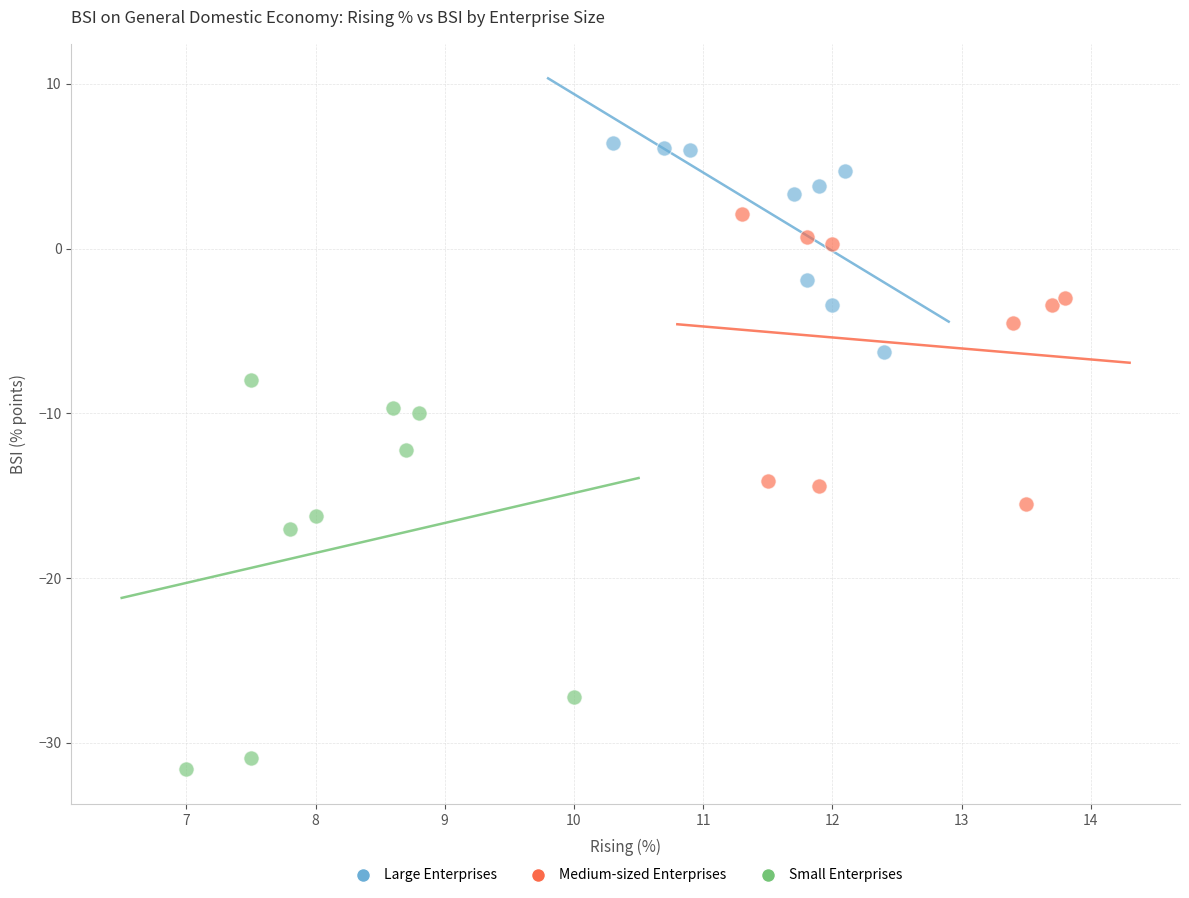

Which series reaches the maximum Y coordinate?

Large Enterprises